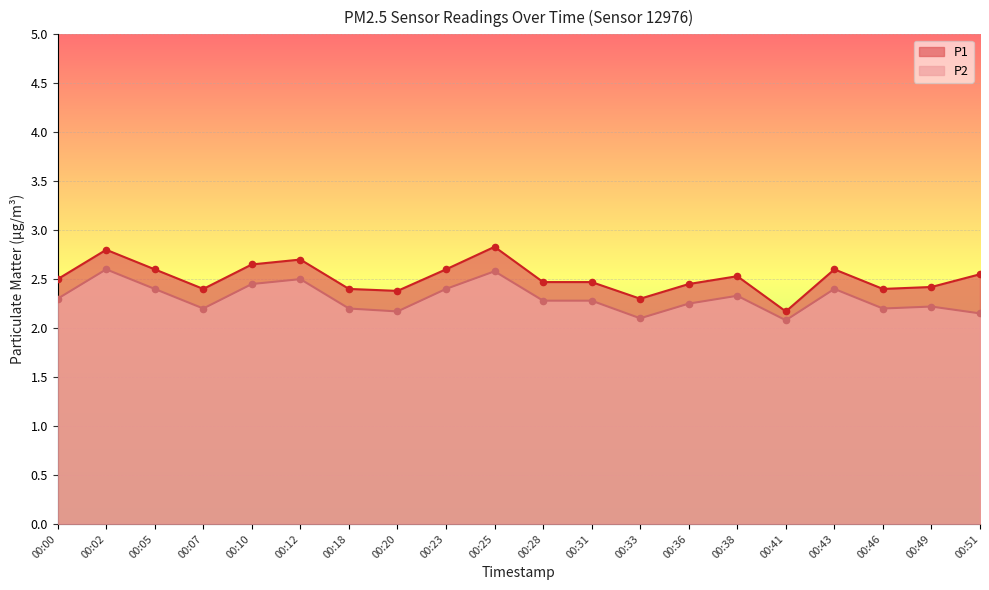

Which series has the widest spread of Y values?

P1